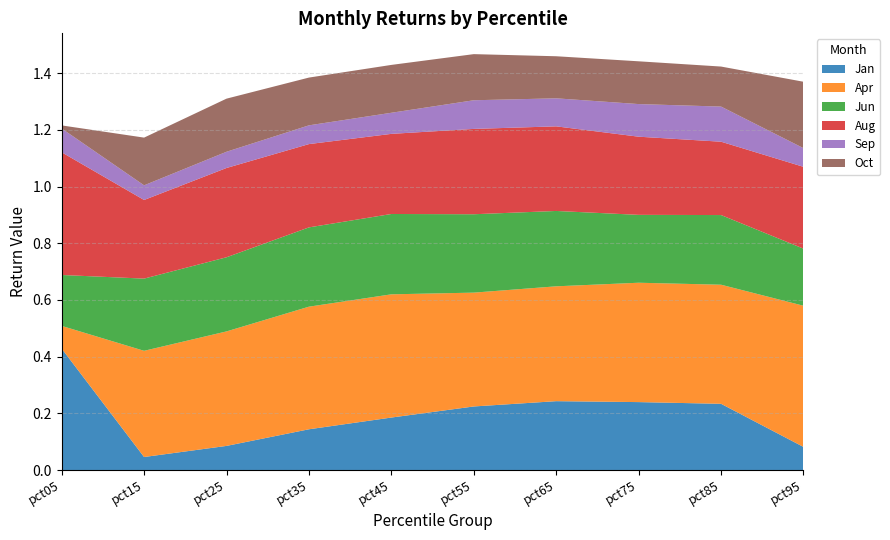

Reading left to right, transcribe all the data shown in this chart.

Jan: 0.4	0.0	0.1	0.1	0.2	0.2	0.2	0.2	0.2	0.1
Apr: 0.1	0.4	0.4	0.4	0.4	0.4	0.4	0.4	0.4	0.5
Jun: 0.2	0.3	0.3	0.3	0.3	0.3	0.3	0.2	0.2	0.2
Aug: 0.4	0.3	0.3	0.3	0.3	0.3	0.3	0.3	0.3	0.3
Sep: 0.1	0.1	0.1	0.1	0.1	0.1	0.1	0.1	0.1	0.1
Oct: 0.0	0.2	0.2	0.2	0.2	0.2	0.1	0.2	0.1	0.2